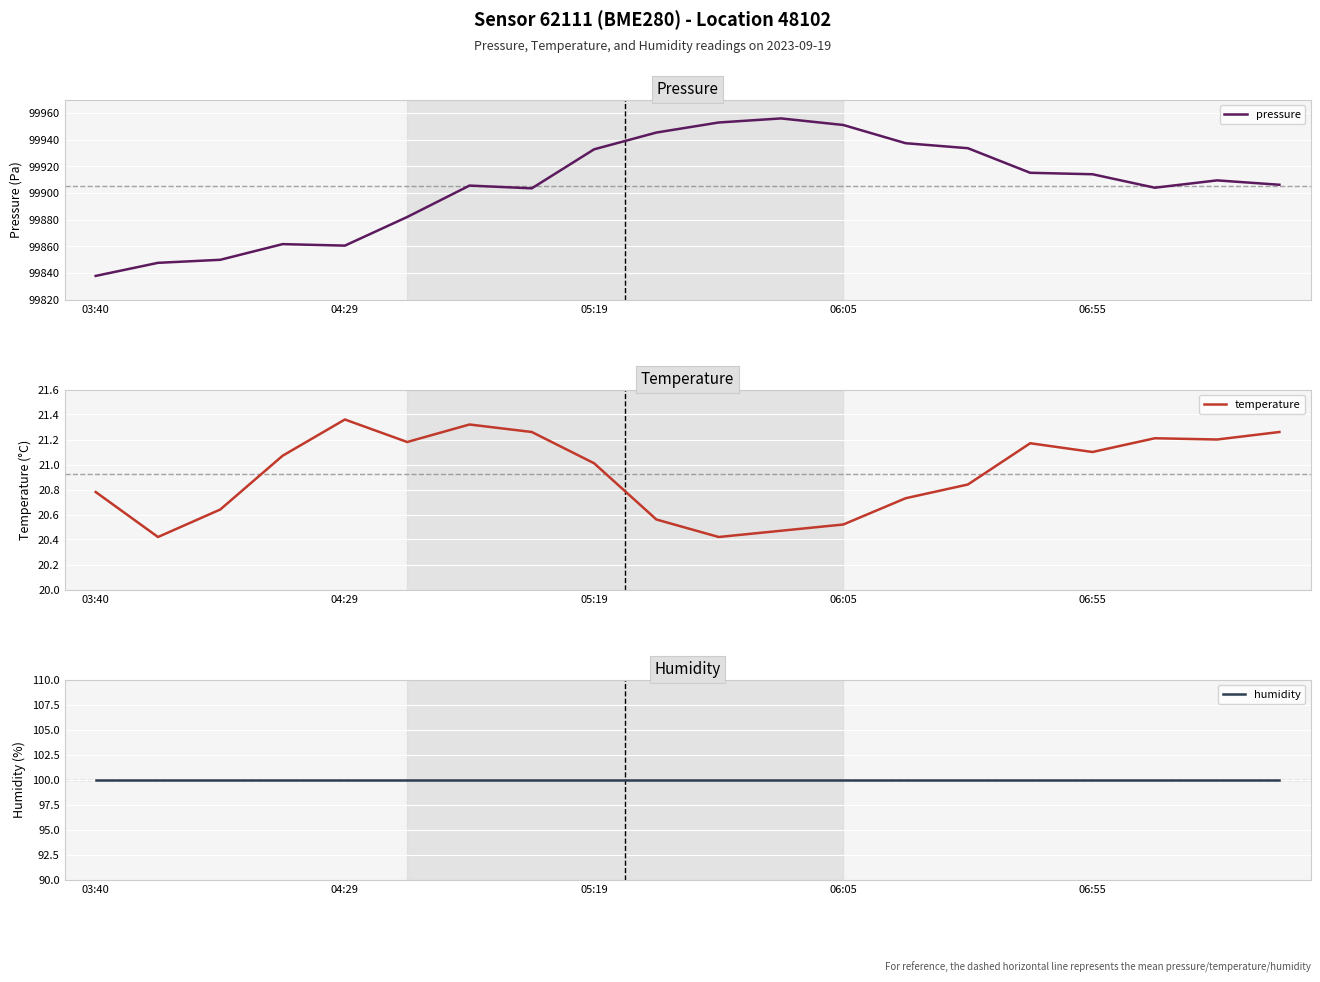

How many categories are shown in the chart?

20